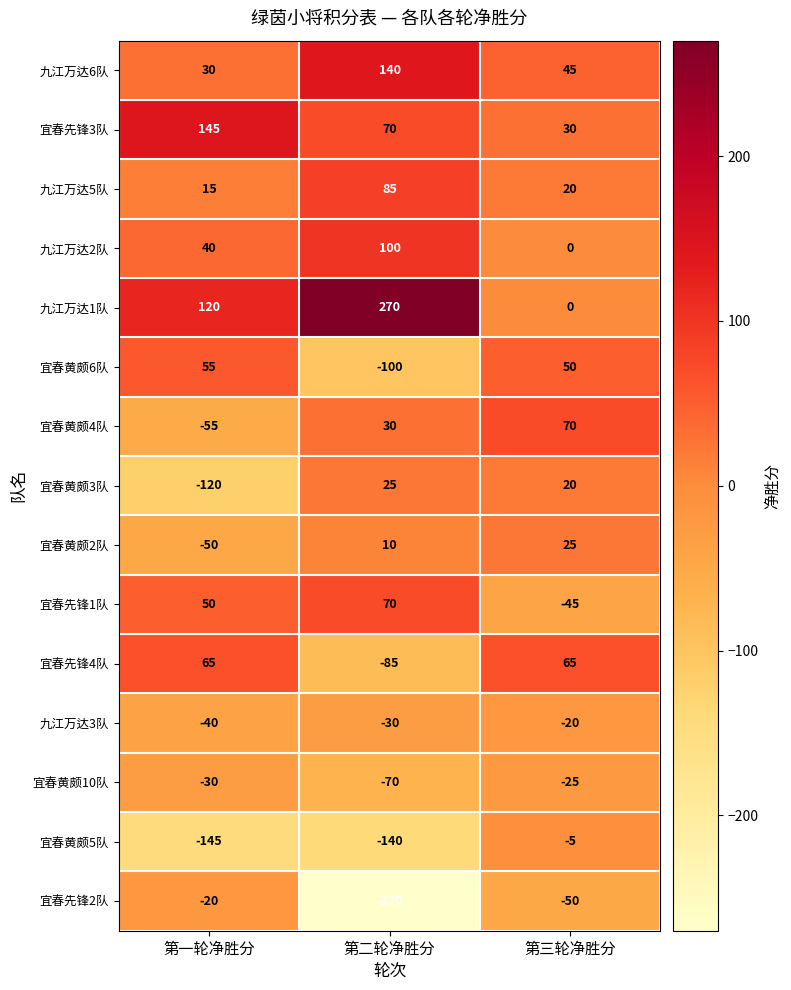

True or false: 九江万达3队 has a value of -62 at 第一轮净胜分.

False